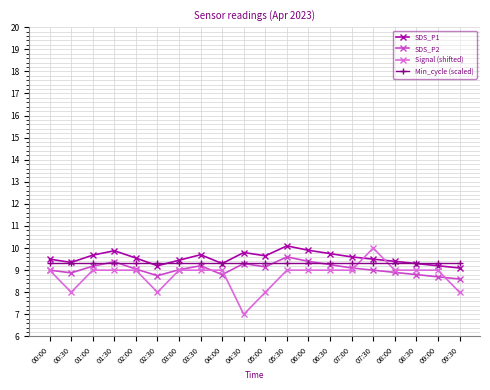

Which series has the widest spread of values?

Signal (shifted)